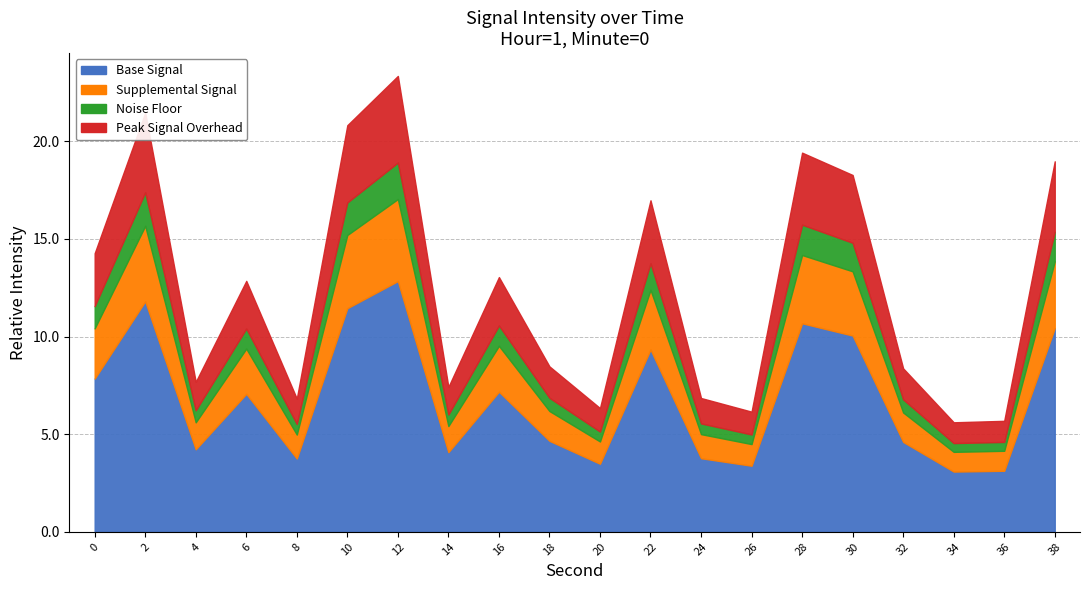

Which label corresponds to the largest value in the chart?

12